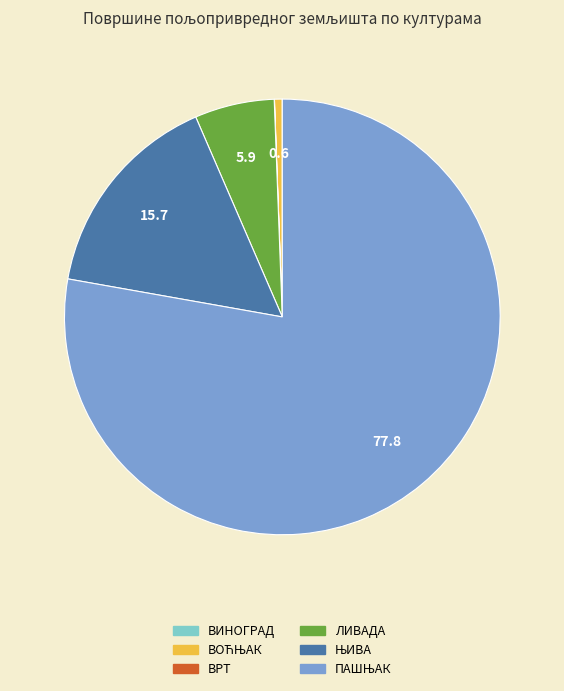

Does any single category account for the majority?

Yes